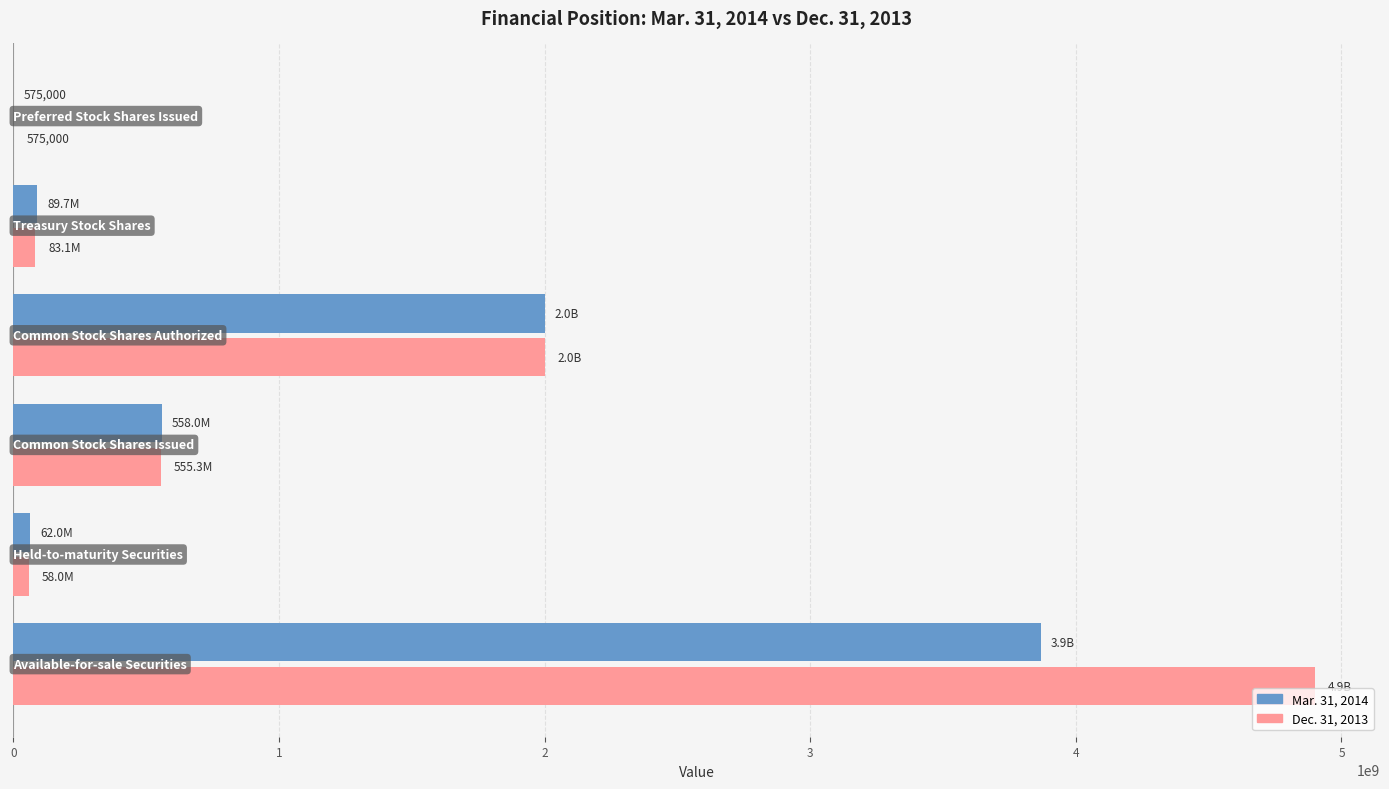

What are all the series names shown in the legend?

Mar. 31, 2014, Dec. 31, 2013